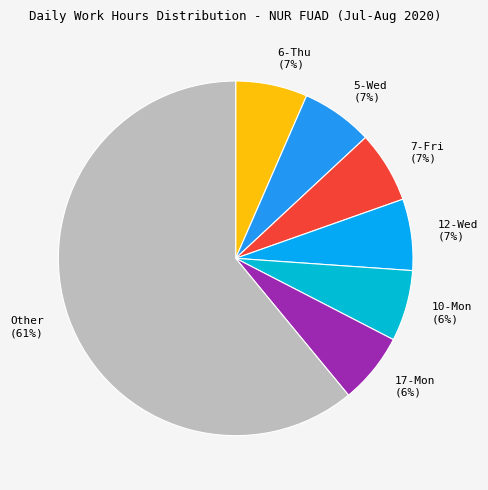

Is the sum of 6-Thu and 17-Mon greater than half?

No